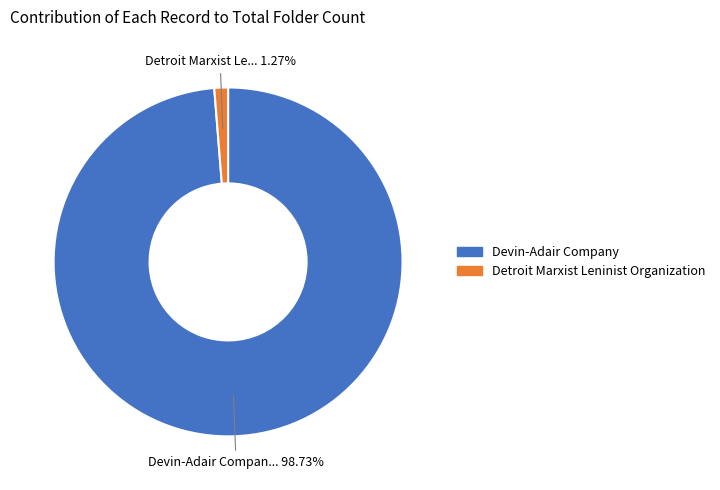

Do Detroit Marxist Leninist Organization and Devin-Adair Company together represent more than half of the pie?

Yes